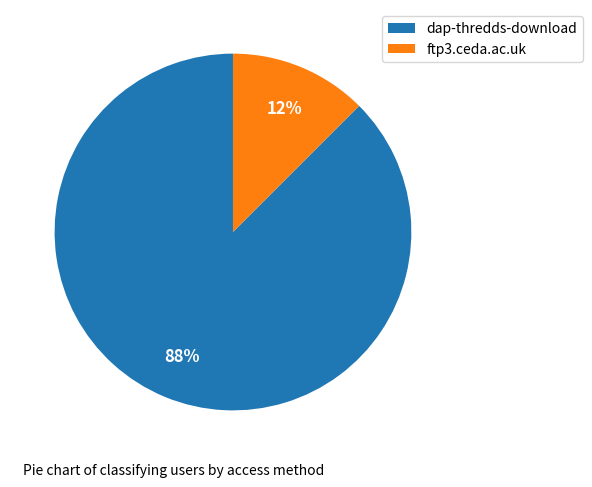

Which slice represents more than half of the pie?

dap-thredds-download